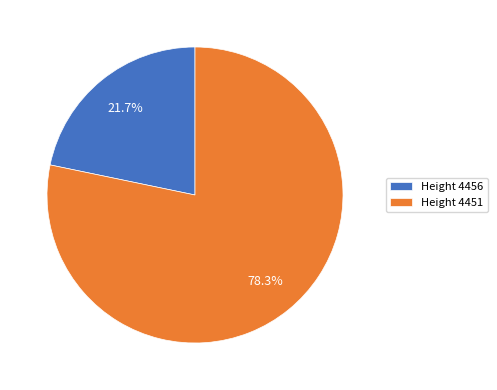

Rank the categories by value from highest to lowest.

Height 4451, Height 4456